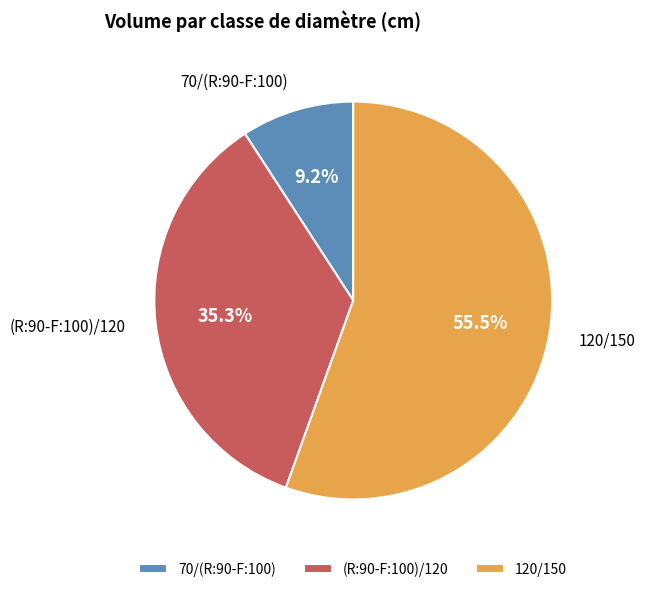

Count the number of slices in the pie.

3